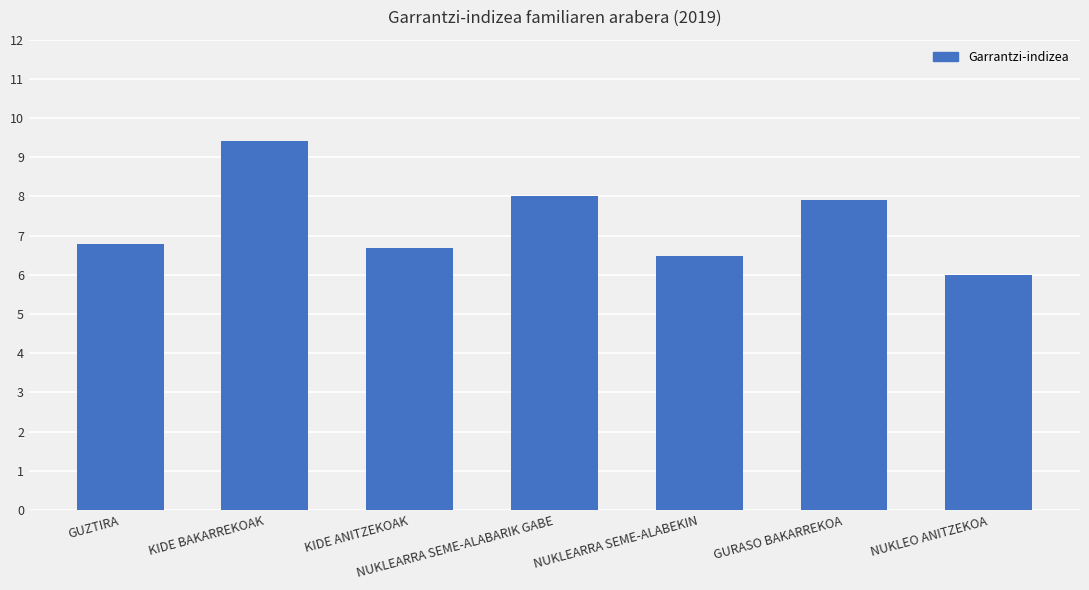

What is the change in value from NUKLEARRA SEME-ALABEKIN to NUKLEO ANITZEKOA?

-0.5